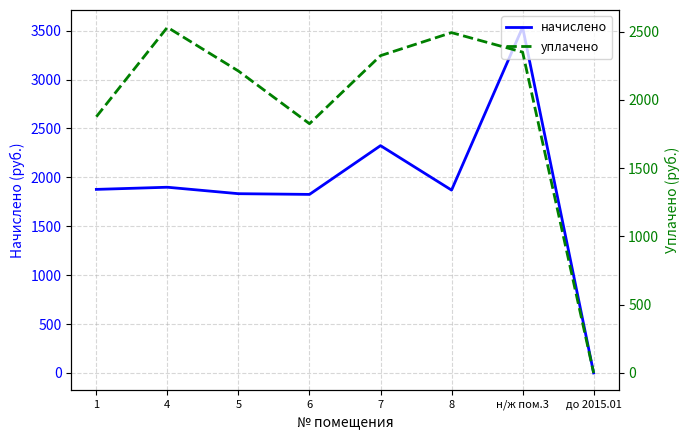

Reading left to right, what are all the values shown in this chart?

начислено: 1=1877.0	4=1899.0	5=1833.0	6=1825.7	7=2324.2	8=1869.7	н/ж пом.3=3534.7	до 2015.01=0.0
уплачено: 1=1877.0	4=2532.0	5=2211.5	6=1825.7	7=2324.2	8=2492.9	н/ж пом.3=2350.0	до 2015.01=0.0